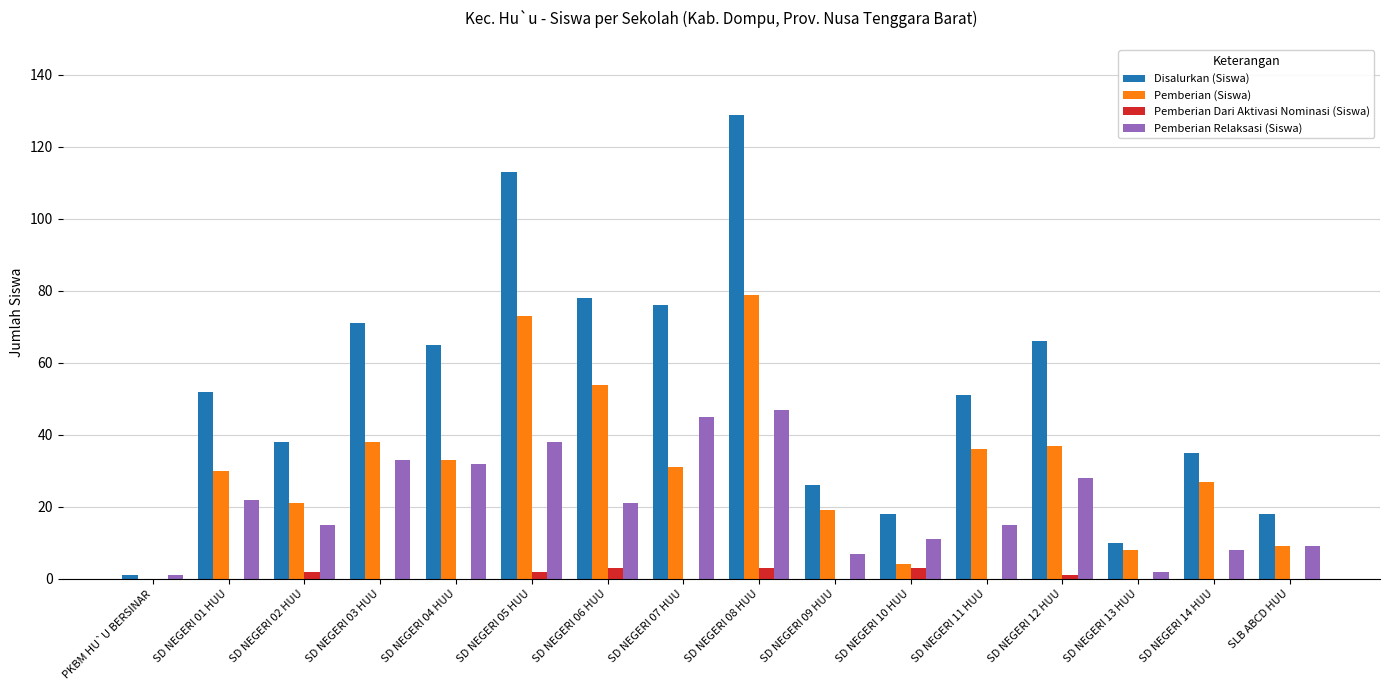

Which category has the highest value in the Disalurkan (Siswa) series?

SD NEGERI 08 HUU